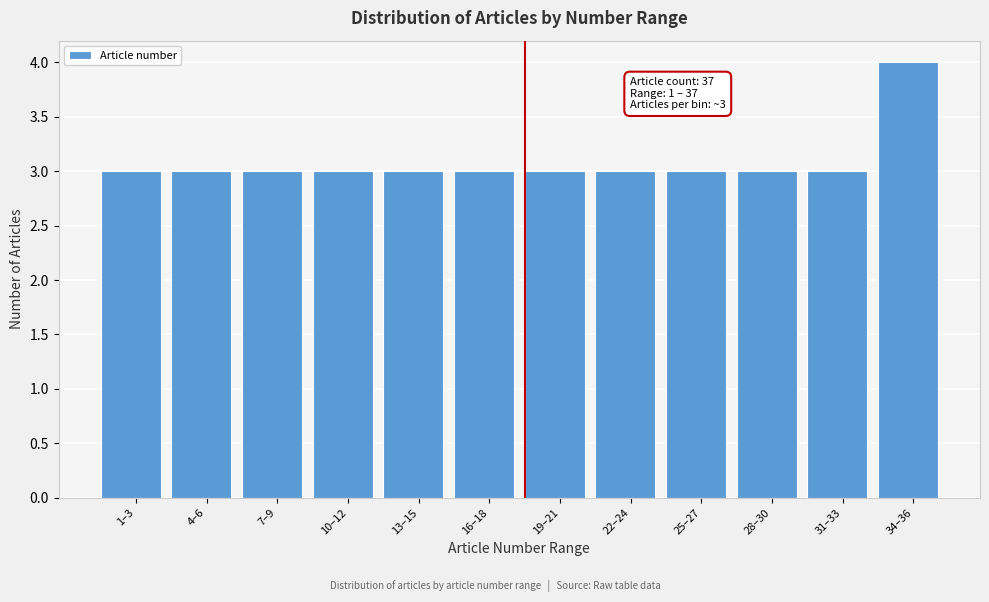

Reading left to right, what are all the values shown in this chart?

1–3=3	4–6=3	7–9=3	10–12=3	13–15=3	16–18=3	19–21=3	22–24=3	25–27=3	28–30=3	31–33=3	34–36=4